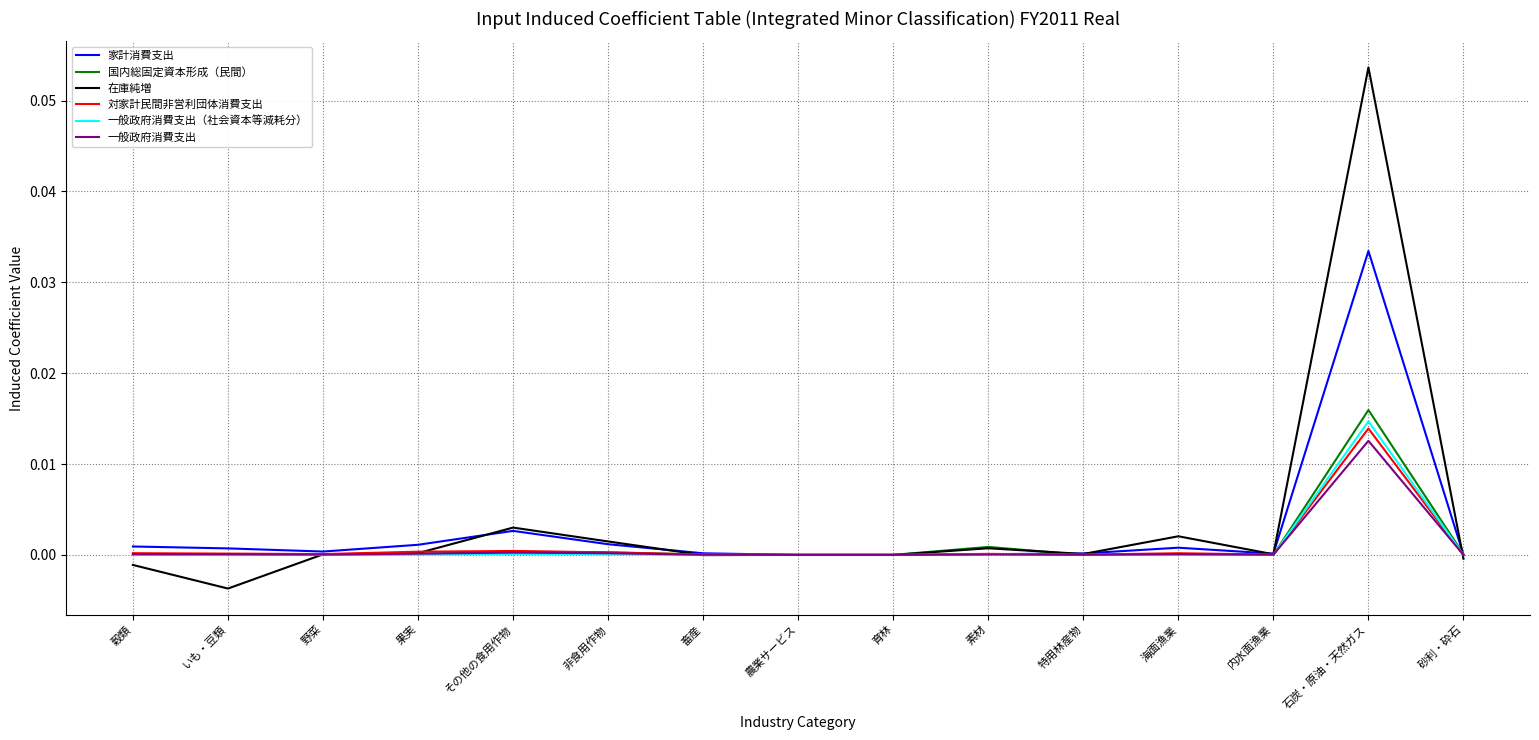

At which category is the sum across all series the highest?

石炭・原油・天然ガス